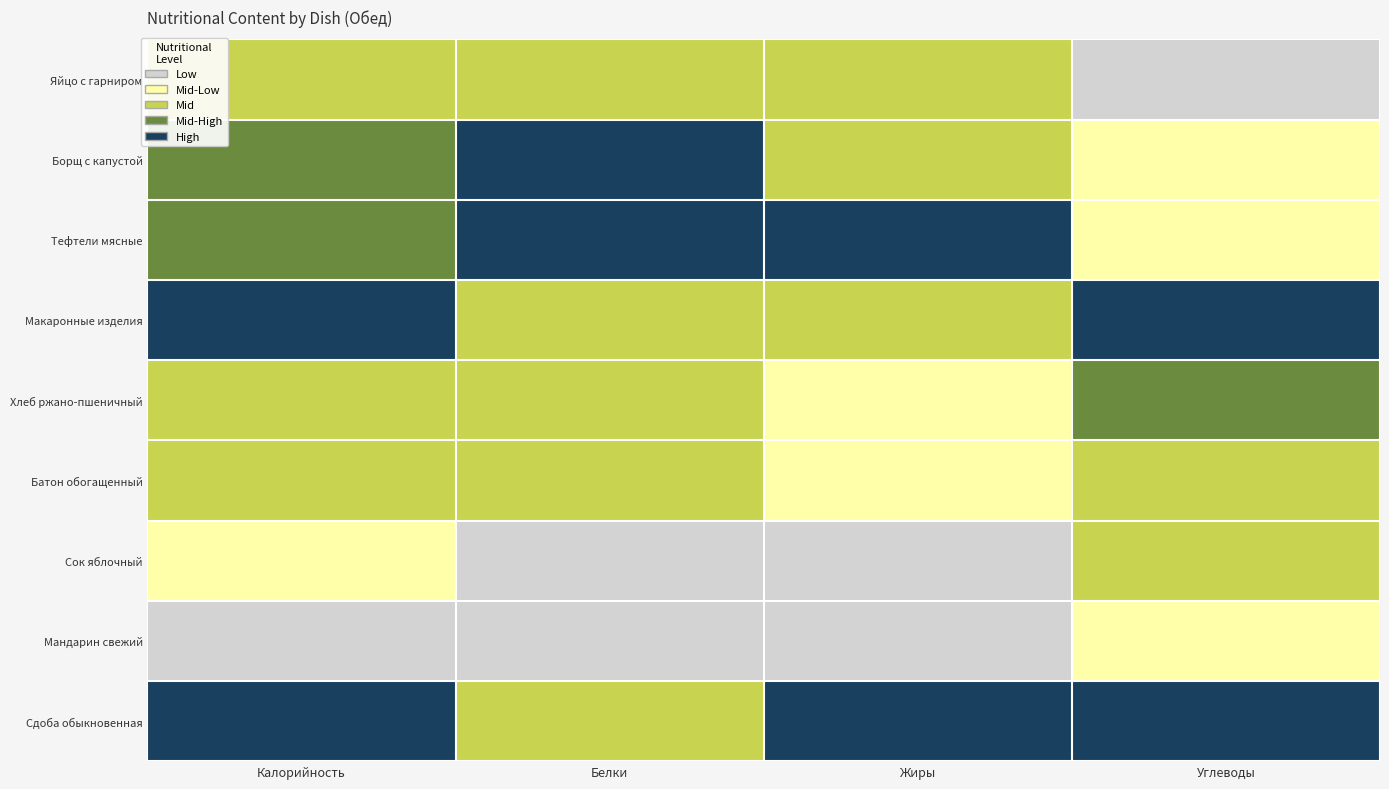

Which has a higher value, Белки or Углеводы?

Белки